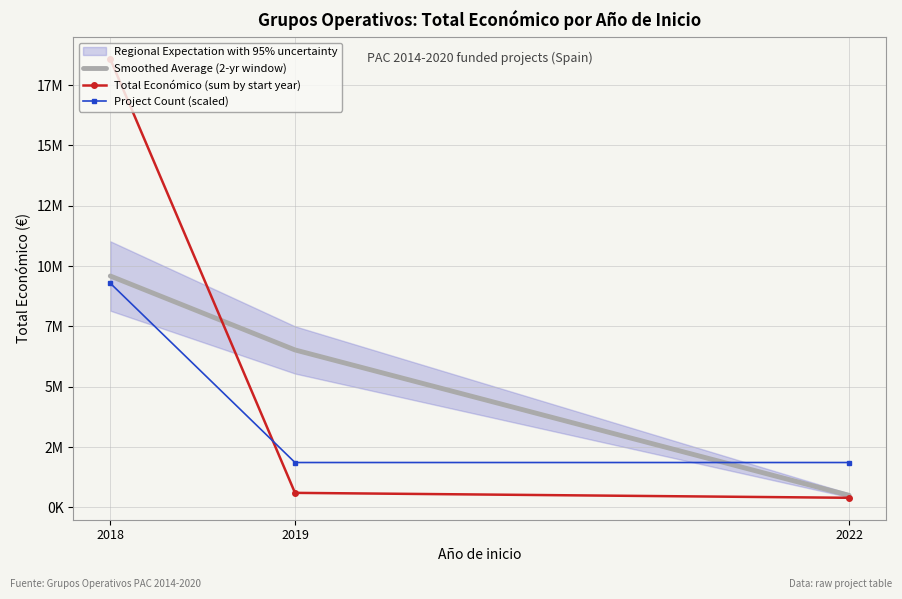

True or false: Smoothed Average (2-yr window) has a value of 9585704.5 at 2018.

True